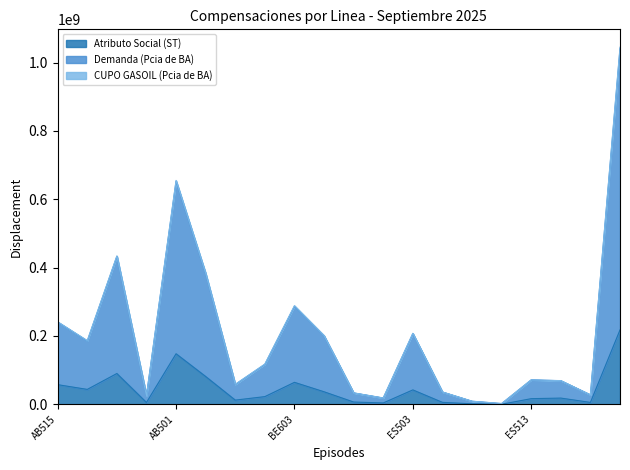

How many data points in Atributo Social (ST) are above 22548694?

10